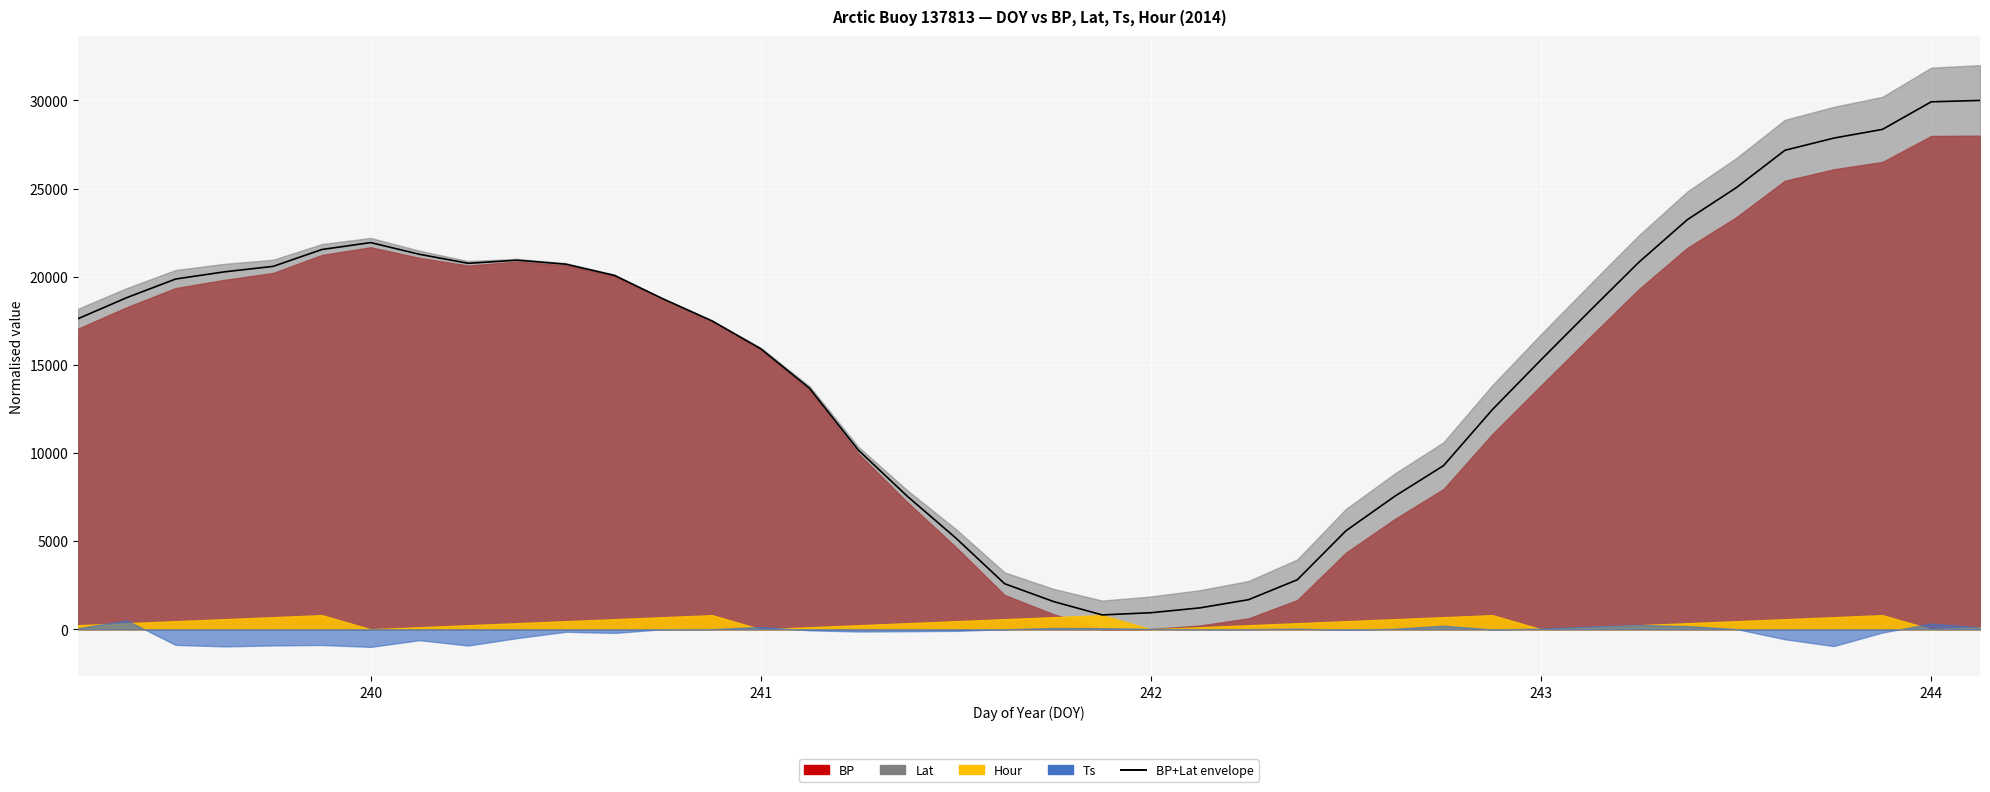

What is the difference between the maximum and minimum values?

29187.0